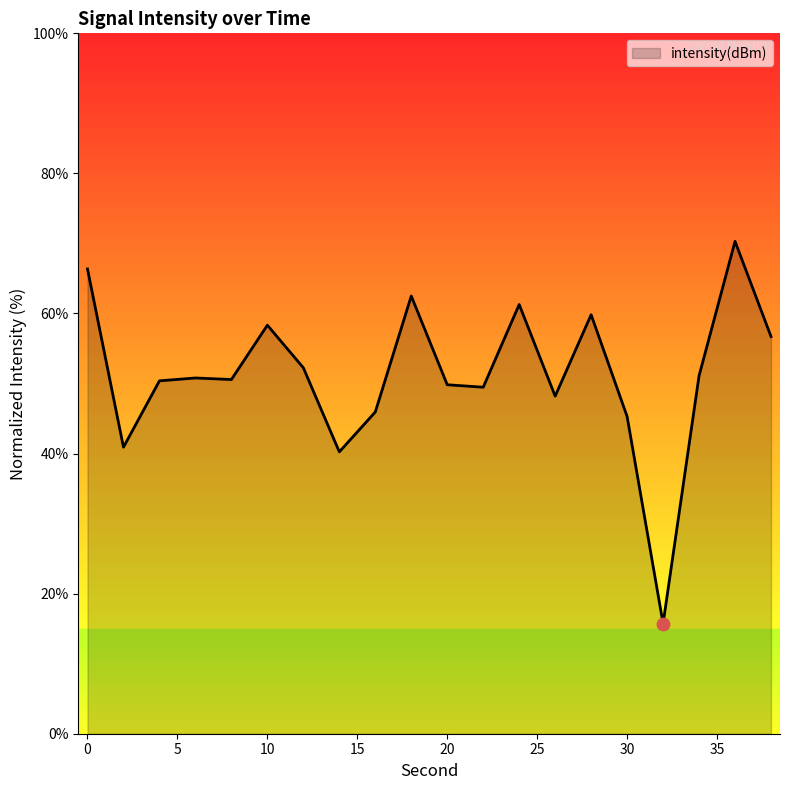

What is the difference between the maximum and minimum values?

54.6